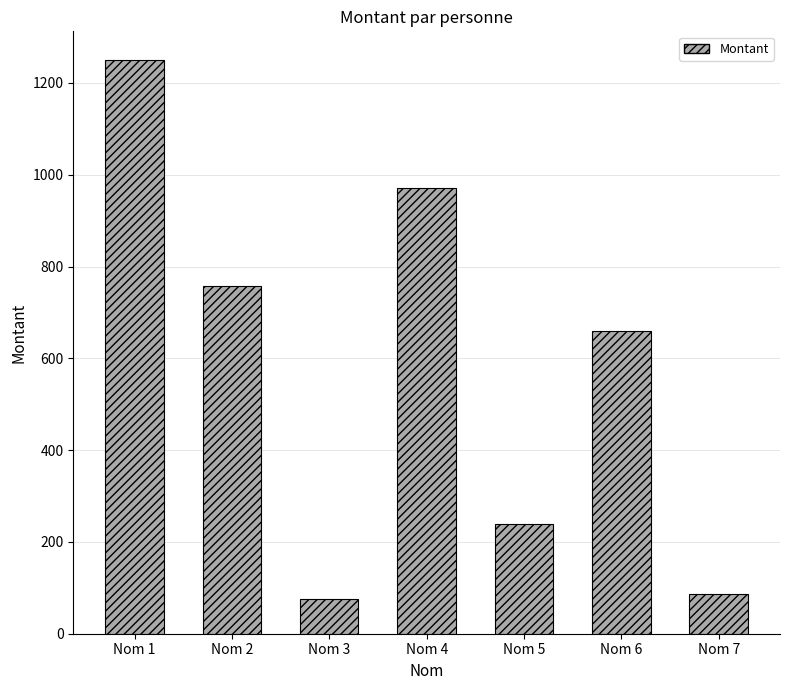

Reading left to right, list all the values displayed in this chart.

1250.0	758.5	74.9	971.3	238.8	659.1	87.5